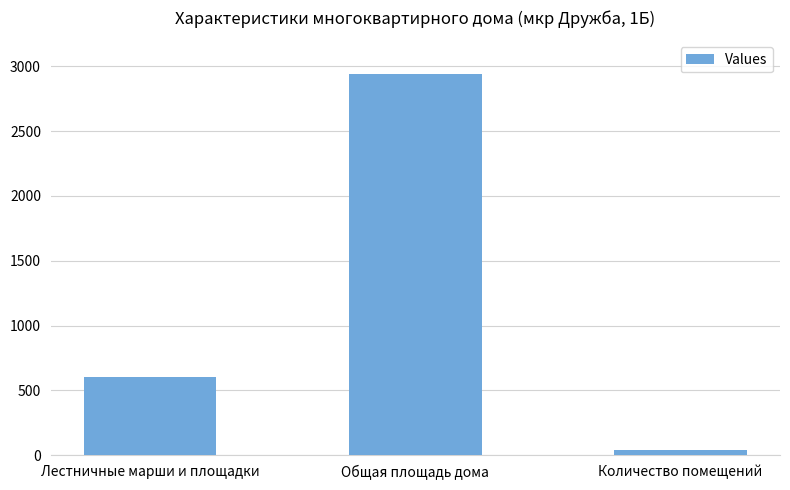

Reading right to left, what are all the values shown in this chart?

42.0	2942.8	605.0